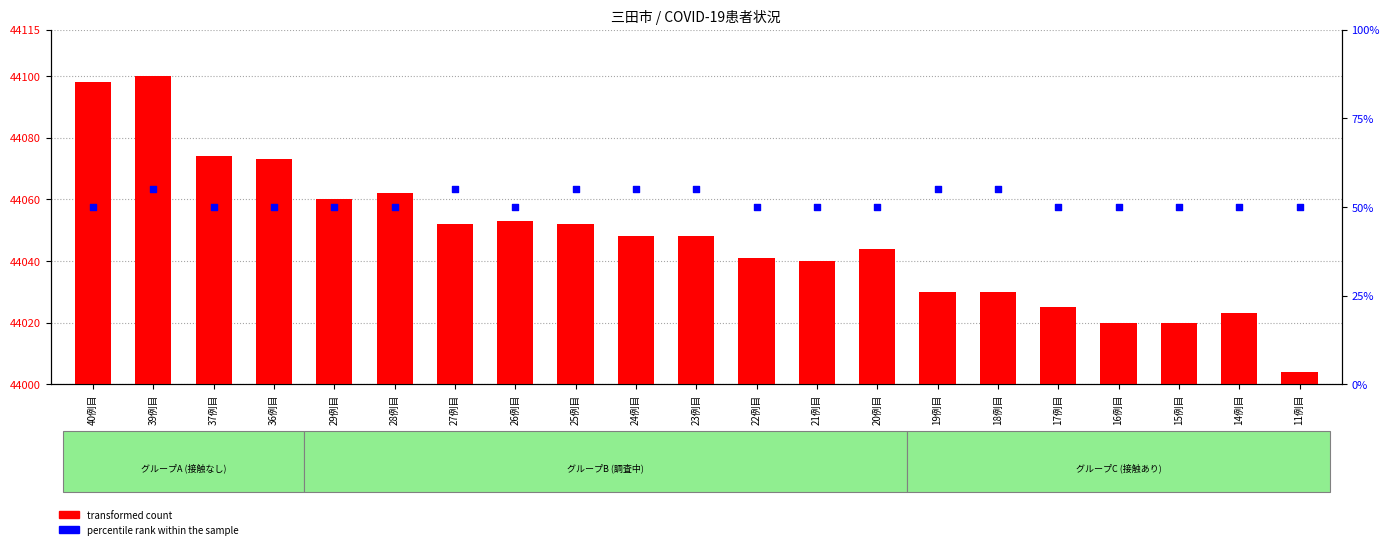

Which series has the largest Y range (max minus min)?

transformed count